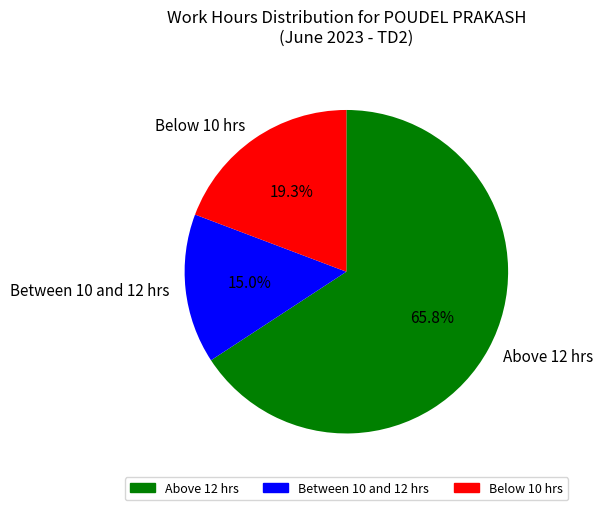

What is the largest slice in the pie chart?

Above 12 hrs